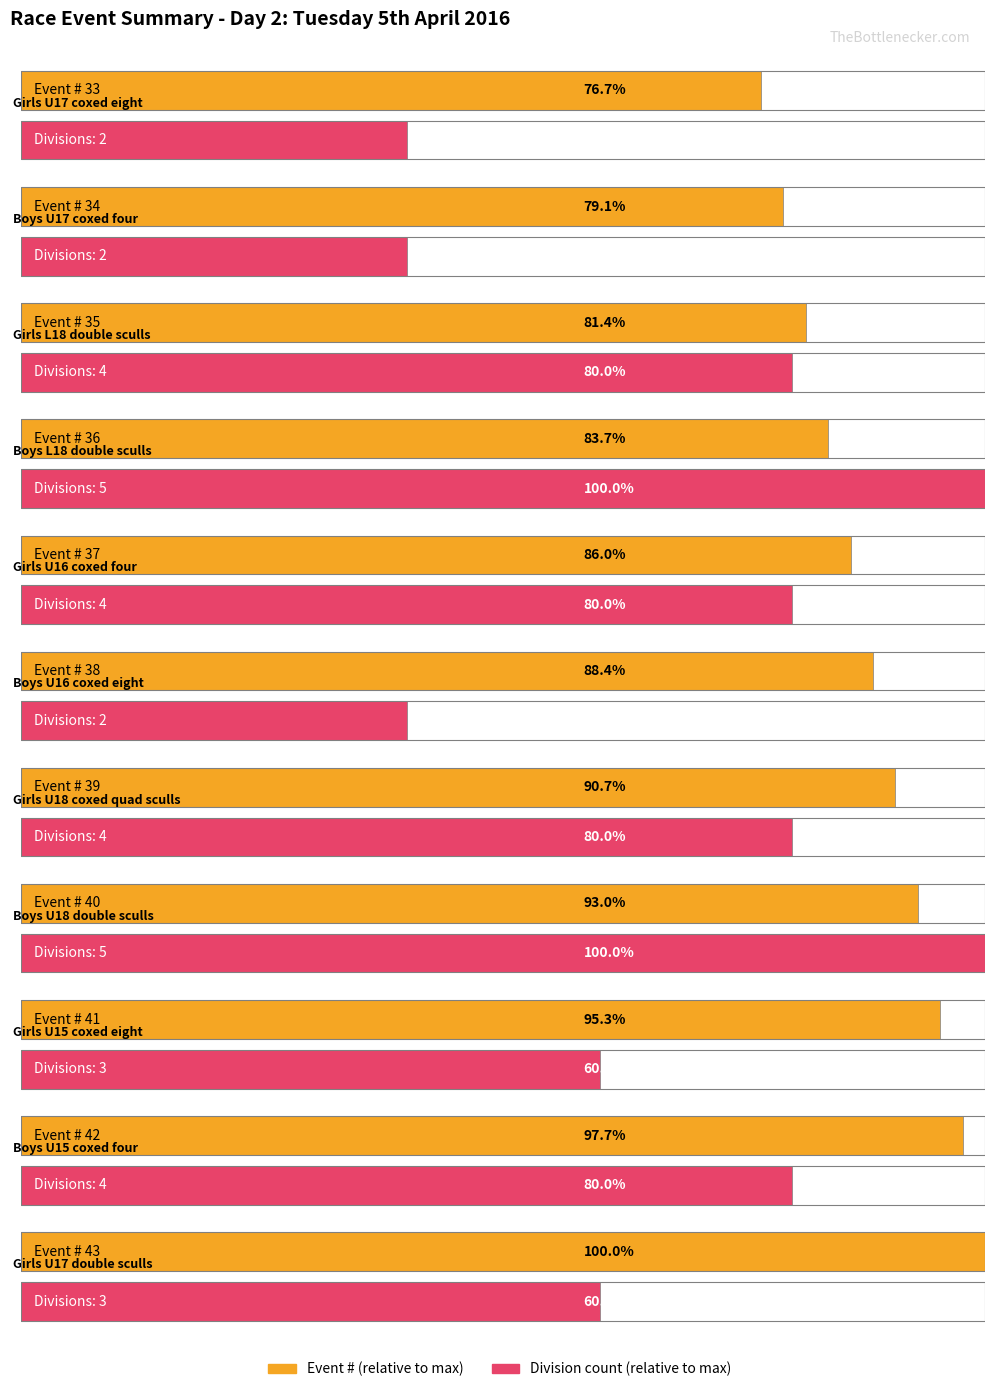

The division_count series shows 4 at Girls U16 coxed four. True or false?

True